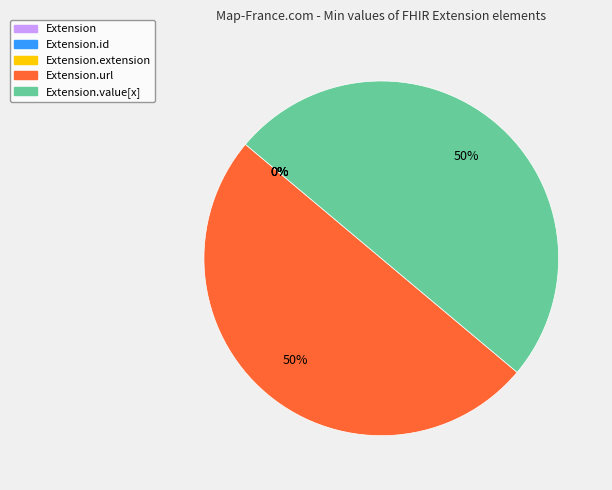

To the nearest percent, what is the combined percentage of Extension.value[x] and Extension.url?

100%